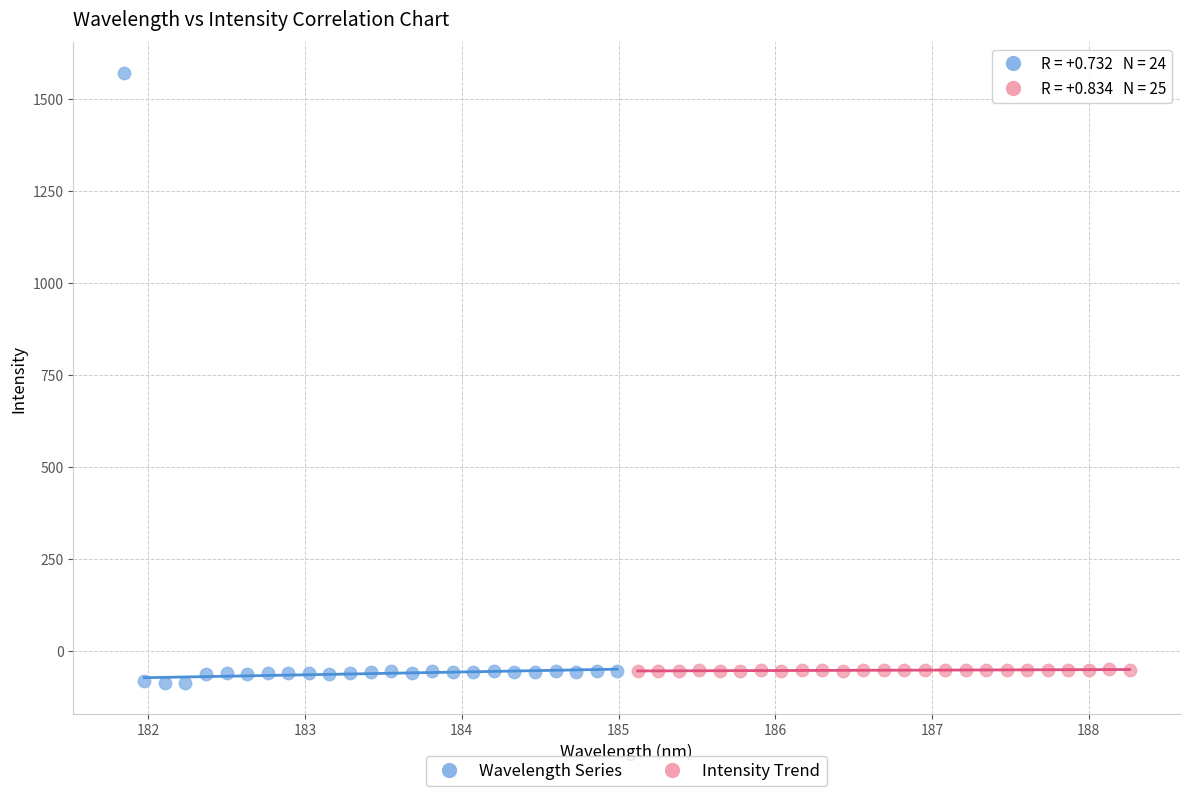

Which series has the largest Y range (max minus min)?

Wavelength Series